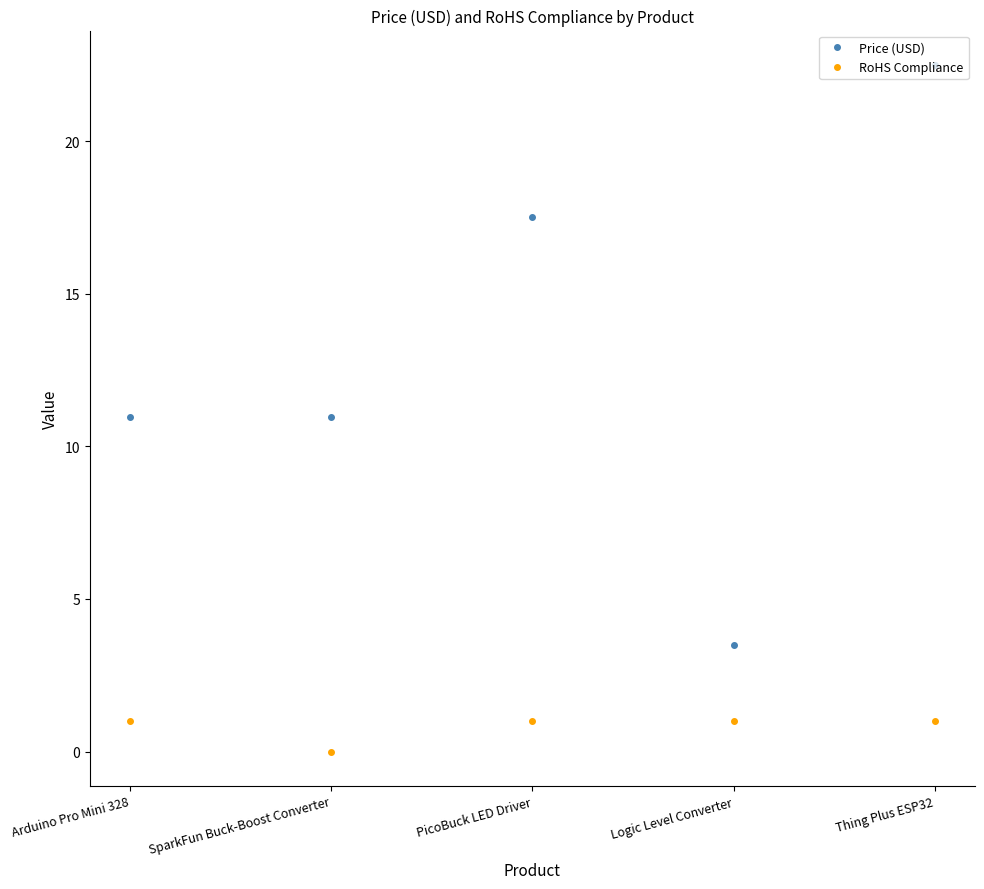

What is the highest value of the Price (USD) series?

22.5